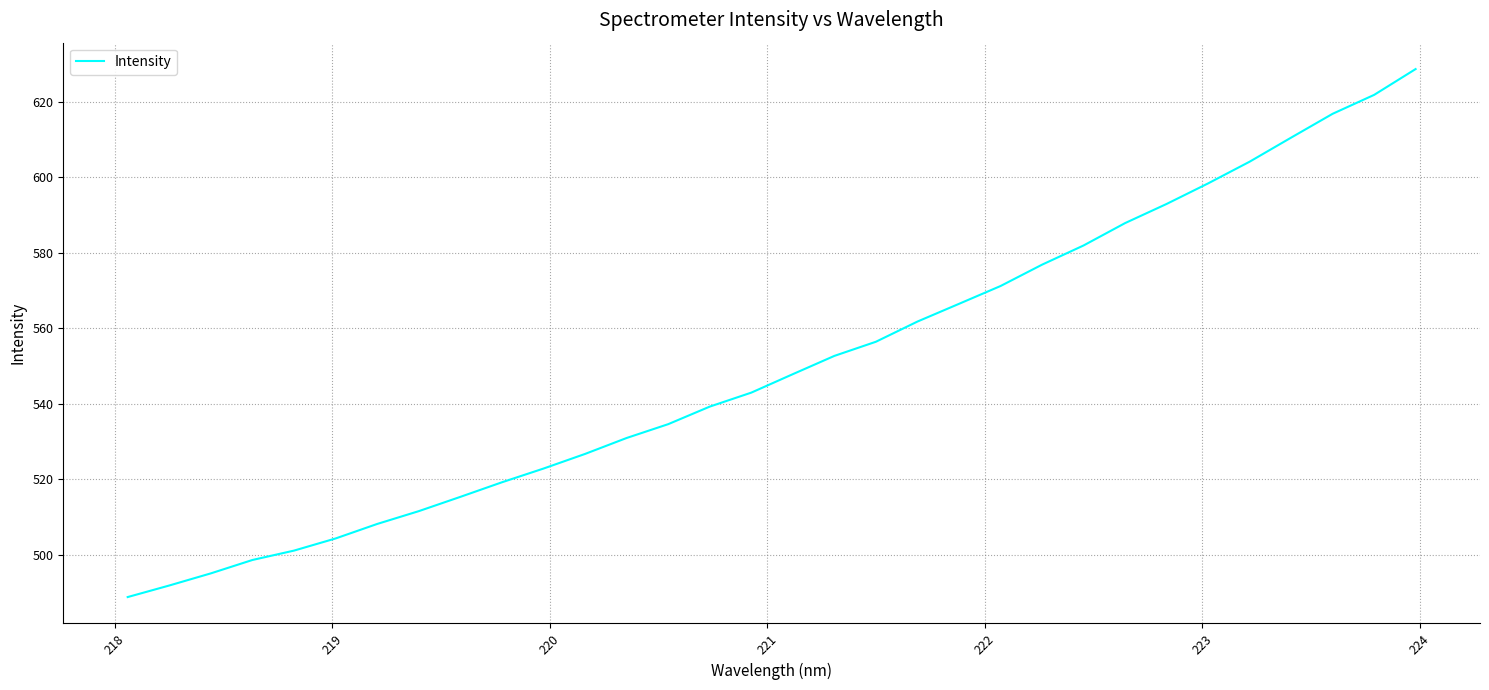

What is the greatest value displayed?

628.8